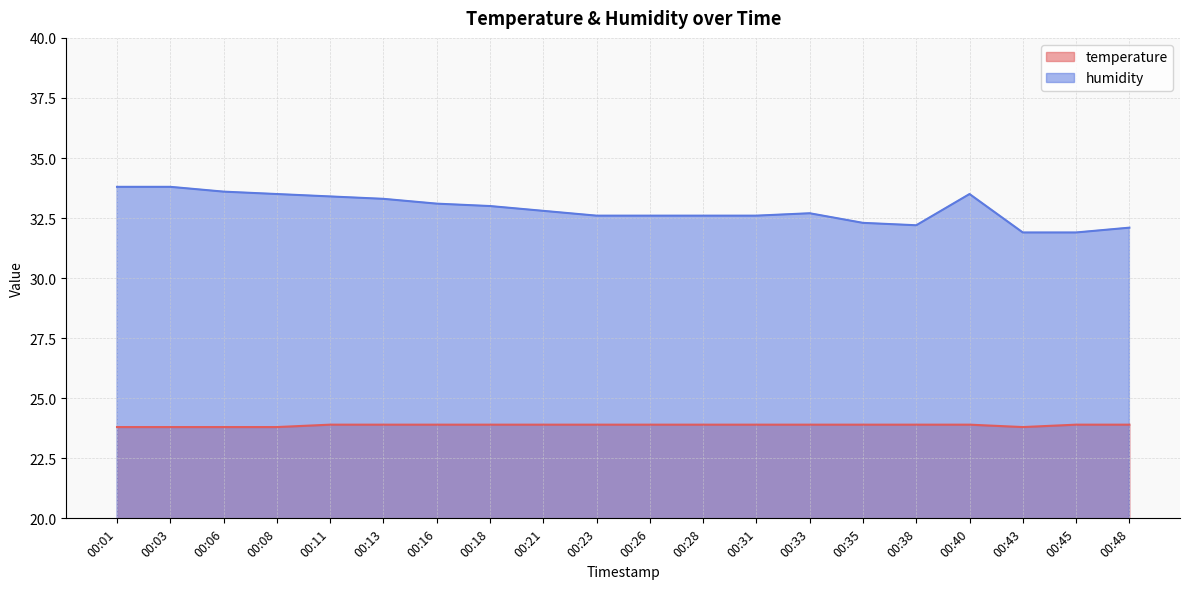

Which series has the widest spread of values?

humidity